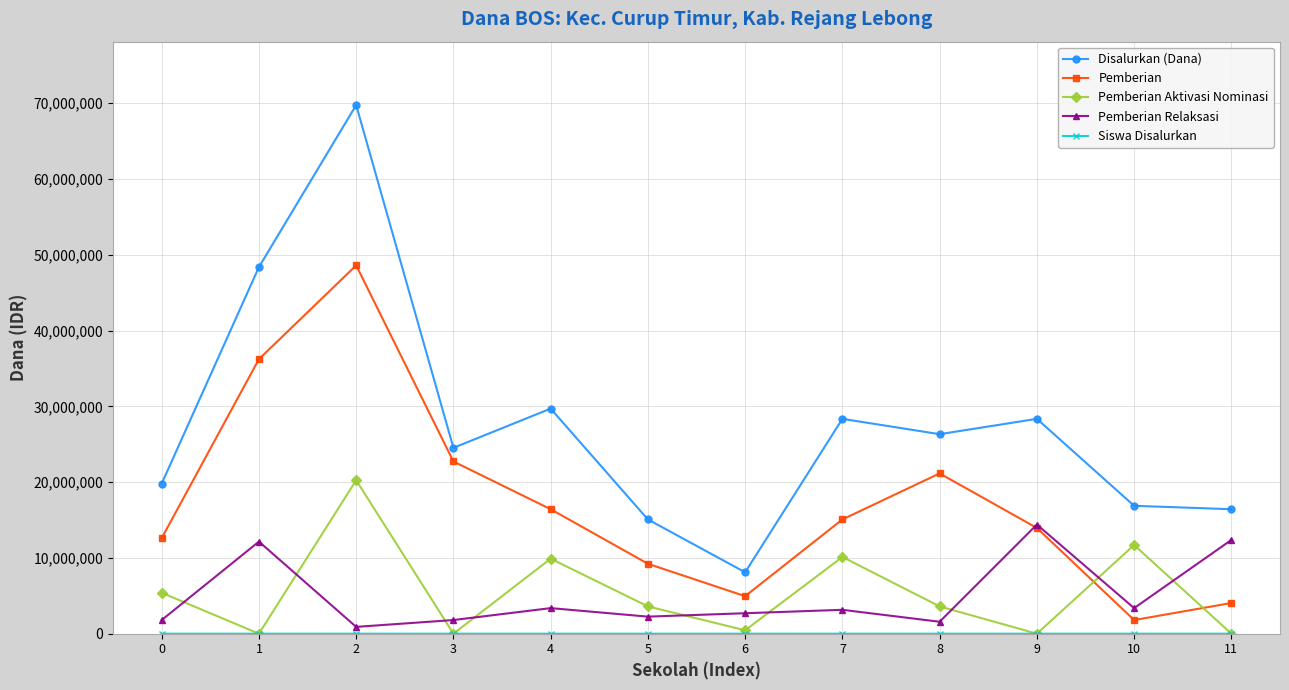

How many lines are shown in the chart?

5